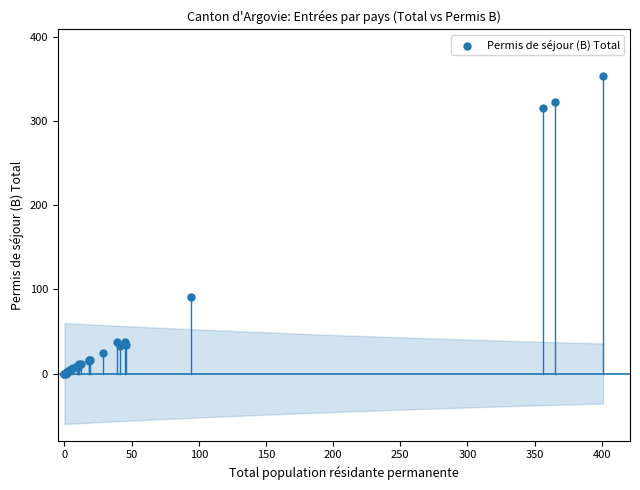

What Y value in the scatter plot is closest to 177?

91